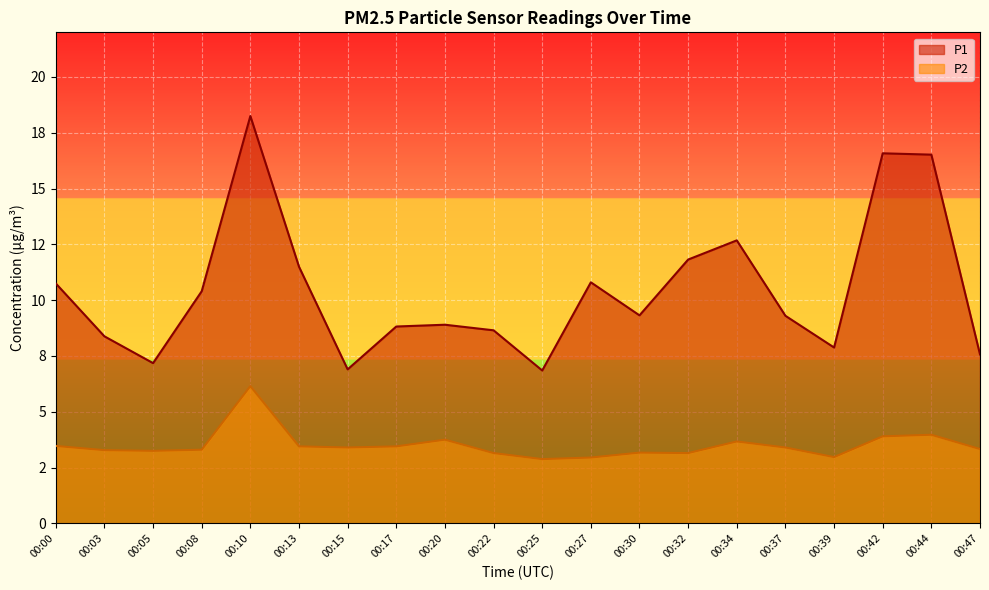

At which category does P1 reach its first local valley?

00:05